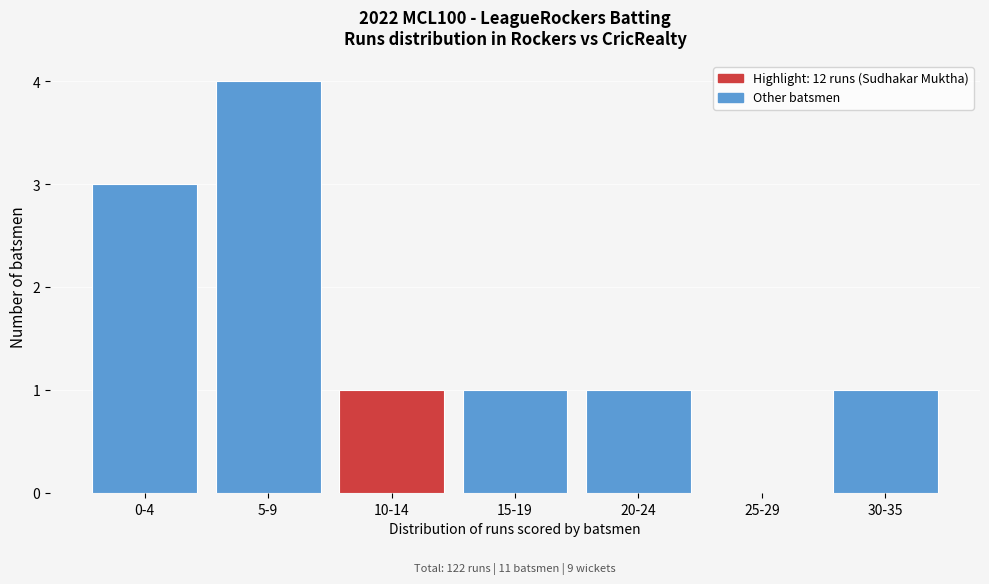

Reading left to right, what are all the values shown in this chart?

0-4=3	5-9=4	10-14=1	15-19=1	20-24=1	25-29=0	30-35=1